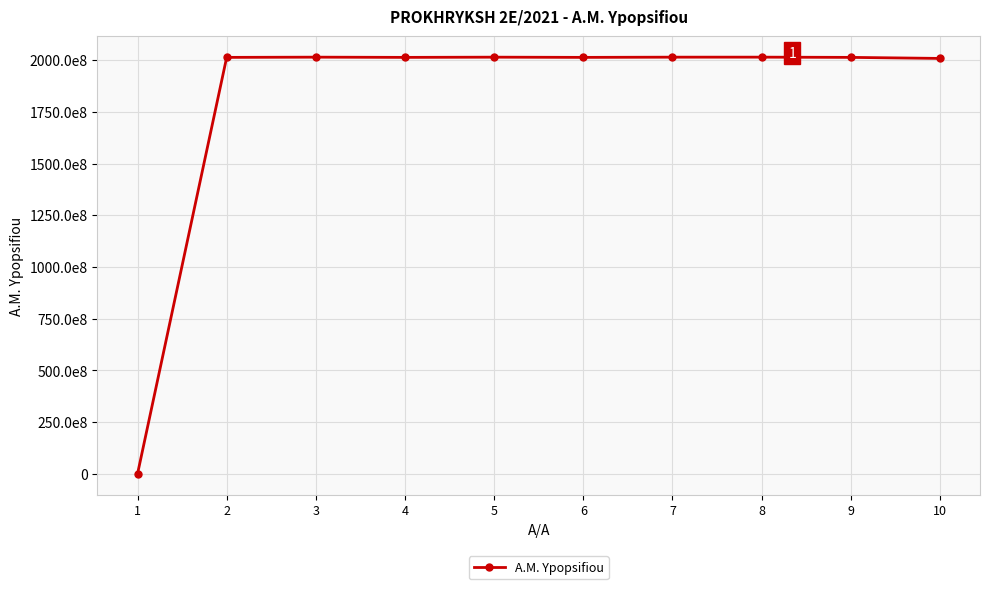

Is this an area chart (filled region under the line)?

No